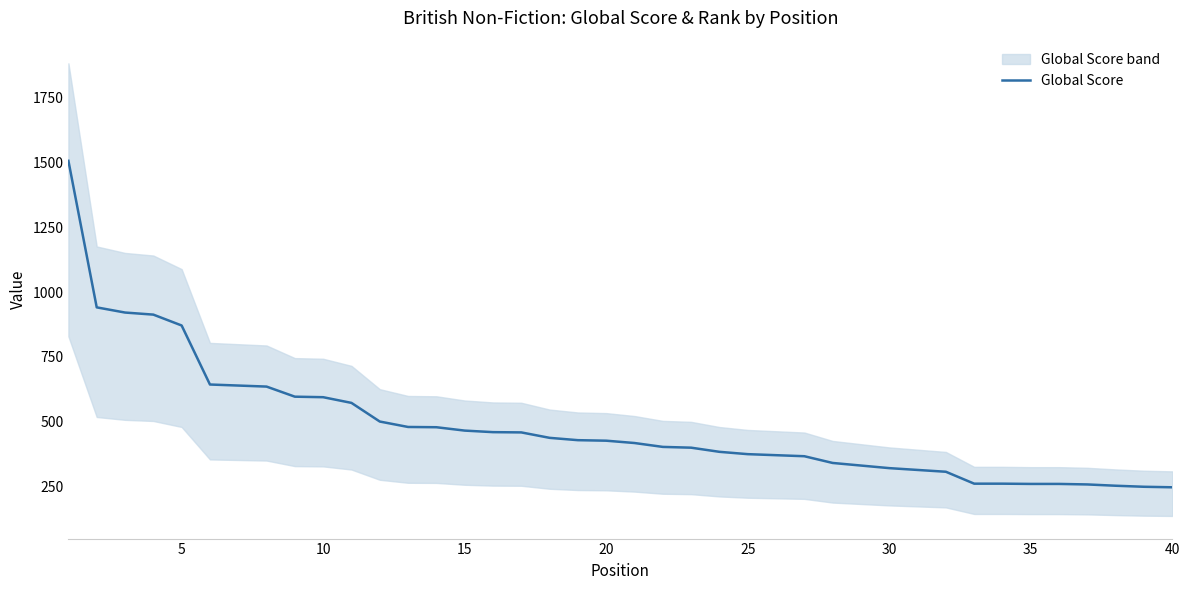

Which category has the lowest value across all series?

40